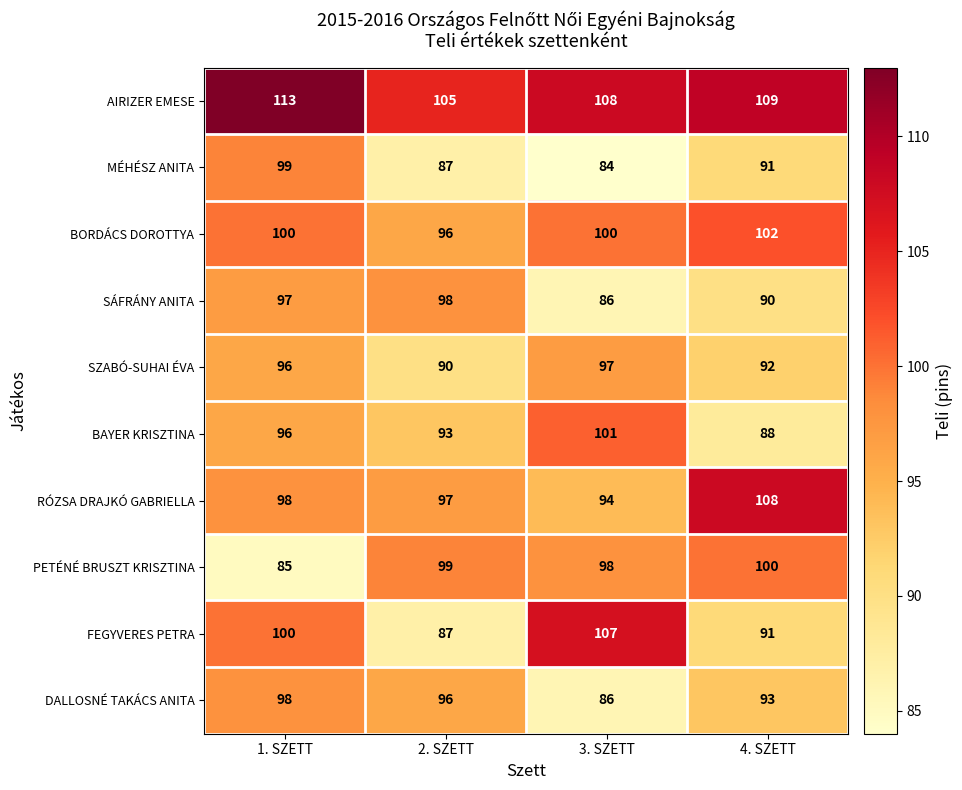

Rank the categories by PETÉNÉ BRUSZT KRISZTINA value from highest to lowest.

4. SZETT, 2. SZETT, 3. SZETT, 1. SZETT